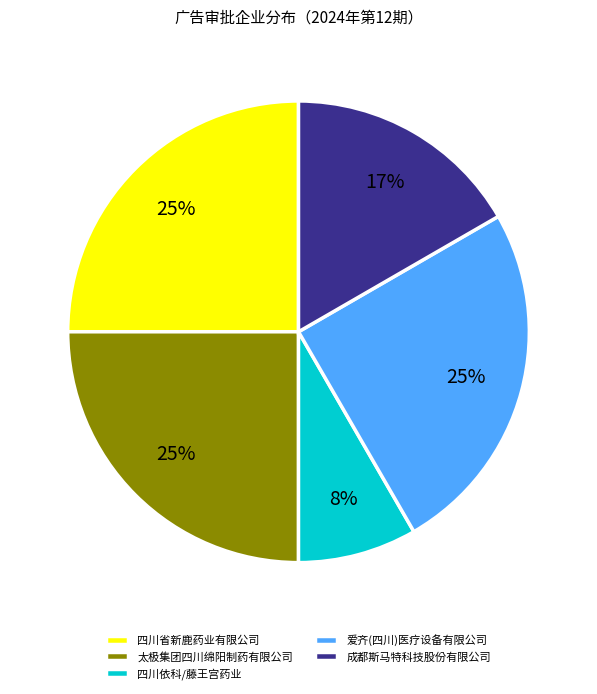

How many slices are in this pie chart?

5